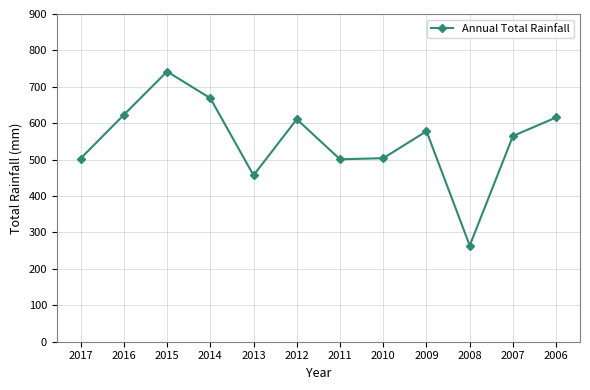

How many interior local peaks (higher than both neighbors) does the data have?

3